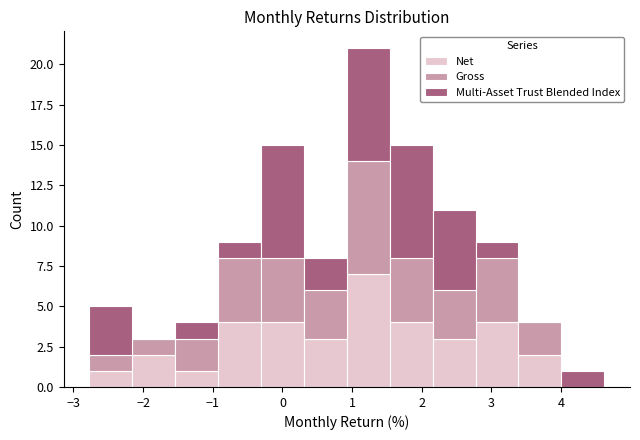

Which range on the x-axis has the tallest stacked bar (by total height)?

0.9 to 1.5